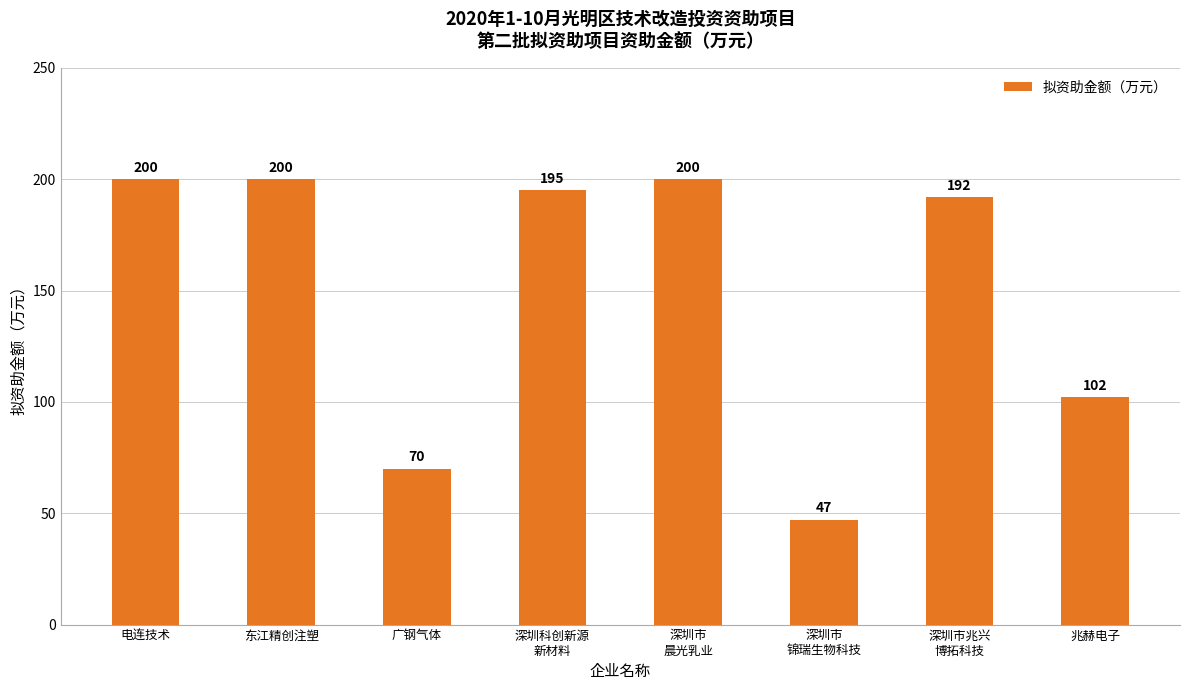

What is the minimum value shown in the chart?

47